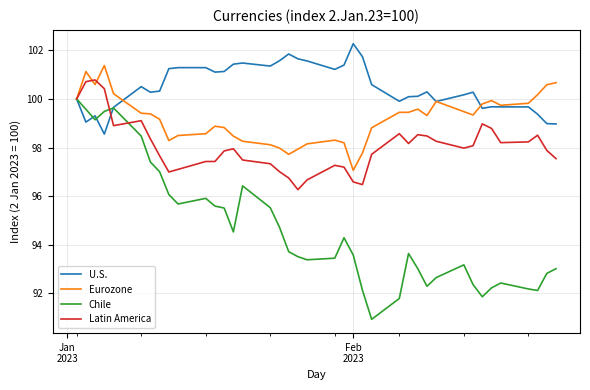

What are all the series names shown in the legend?

U.S., Eurozone, Chile, Latin America